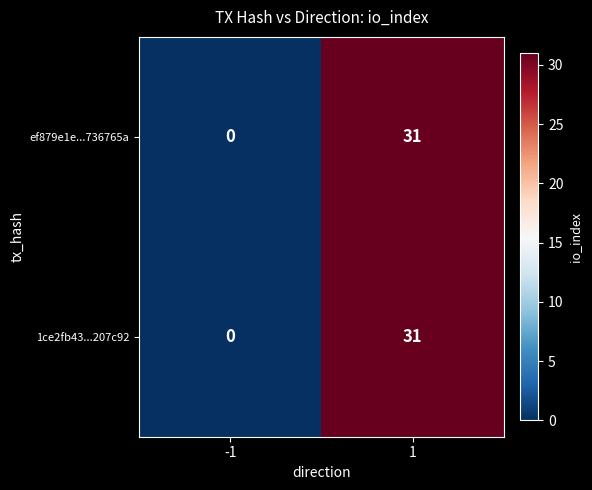

List the labels in order of 1ce2fb43...207c92 value, largest first.

1, -1